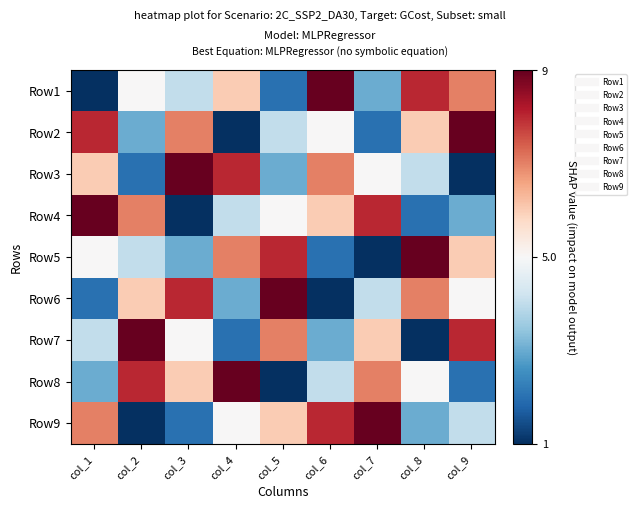

Reading left to right, transcribe all the data shown in this chart.

Row1: col_1=1	col_2=5	col_3=4	col_4=6	col_5=2	col_6=9	col_7=3	col_8=8	col_9=7
Row2: col_1=8	col_2=3	col_3=7	col_4=1	col_5=4	col_6=5	col_7=2	col_8=6	col_9=9
Row3: col_1=6	col_2=2	col_3=9	col_4=8	col_5=3	col_6=7	col_7=5	col_8=4	col_9=1
Row4: col_1=9	col_2=7	col_3=1	col_4=4	col_5=5	col_6=6	col_7=8	col_8=2	col_9=3
Row5: col_1=5	col_2=4	col_3=3	col_4=7	col_5=8	col_6=2	col_7=1	col_8=9	col_9=6
Row6: col_1=2	col_2=6	col_3=8	col_4=3	col_5=9	col_6=1	col_7=4	col_8=7	col_9=5
Row7: col_1=4	col_2=9	col_3=5	col_4=2	col_5=7	col_6=3	col_7=6	col_8=1	col_9=8
Row8: col_1=3	col_2=8	col_3=6	col_4=9	col_5=1	col_6=4	col_7=7	col_8=5	col_9=2
Row9: col_1=7	col_2=1	col_3=2	col_4=5	col_5=6	col_6=8	col_7=9	col_8=3	col_9=4